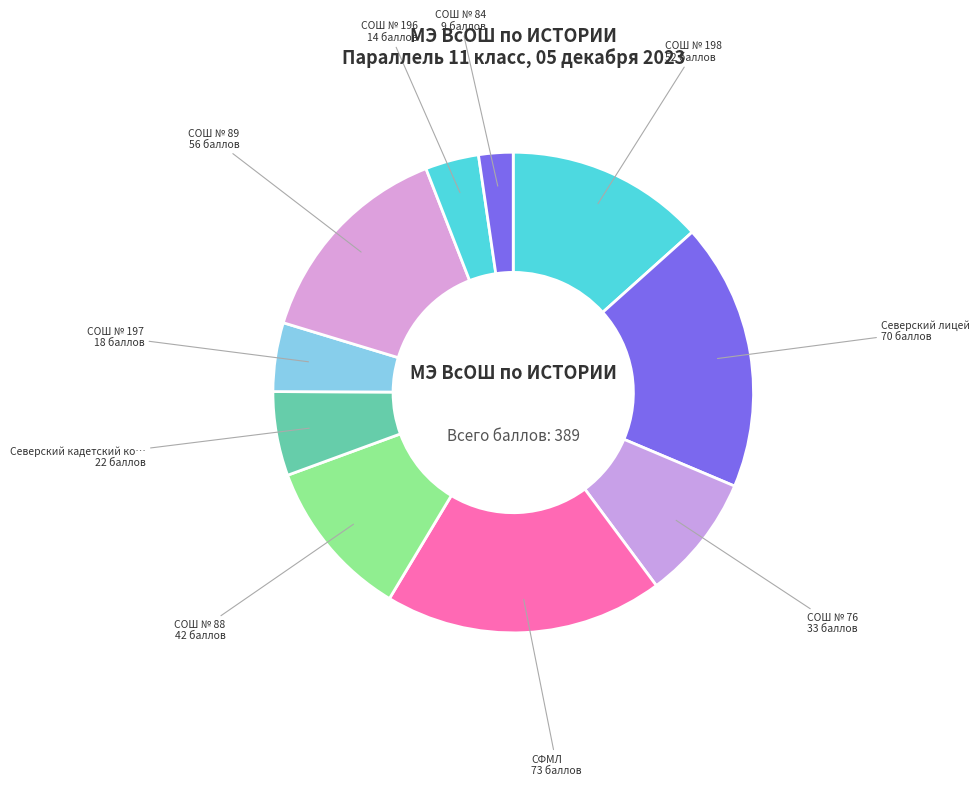

How many slices are in this pie chart?

10